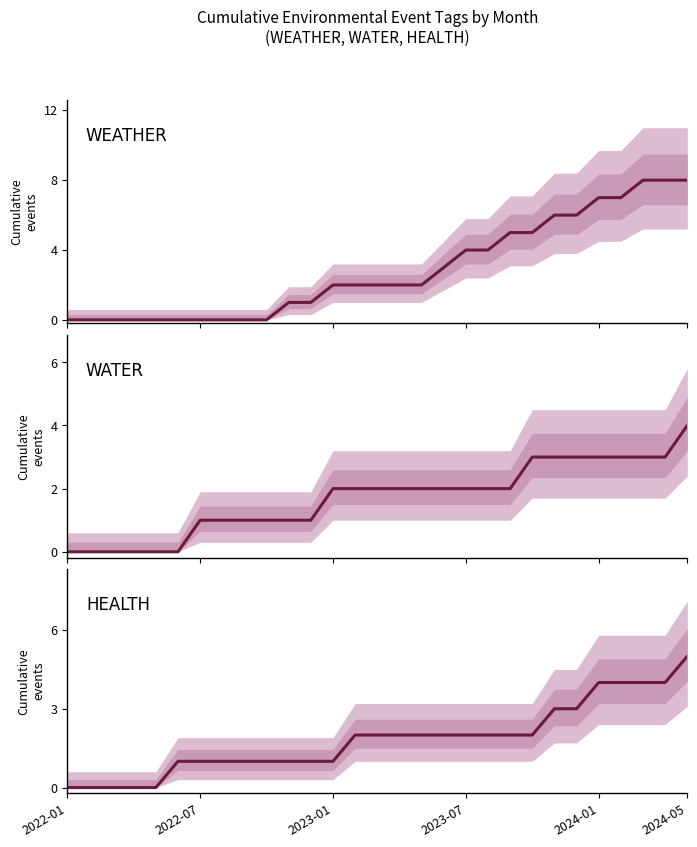

Which has a higher value, 8 or 6?

8